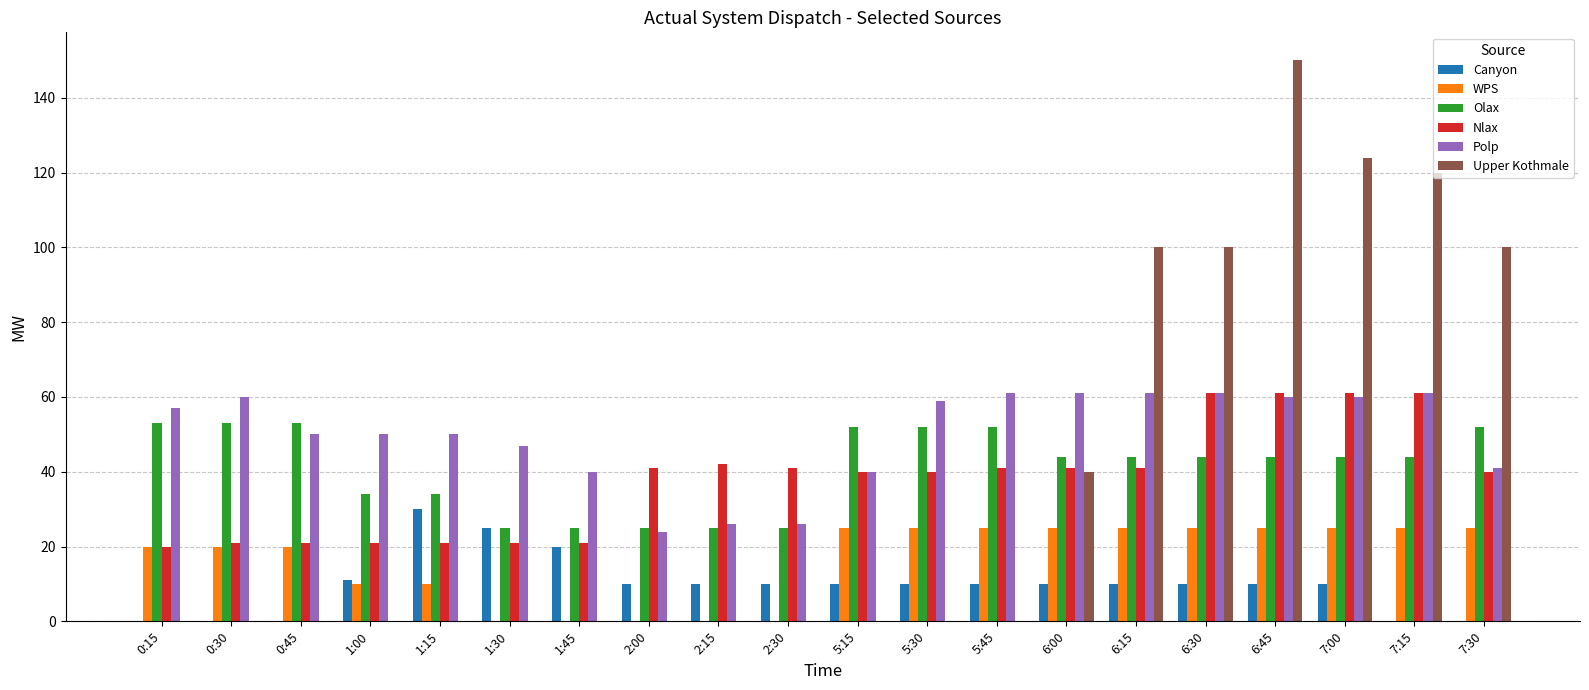

What is the sum of all Nlax values?

757